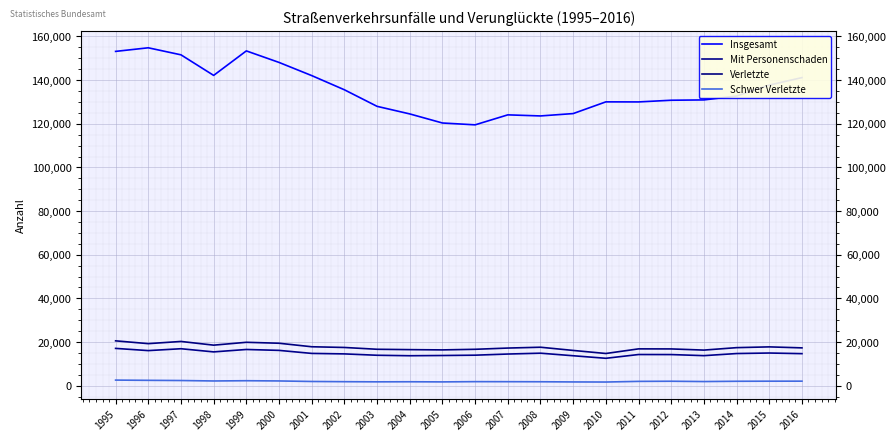

What is the difference between the highest and lowest values at 2005?

118607